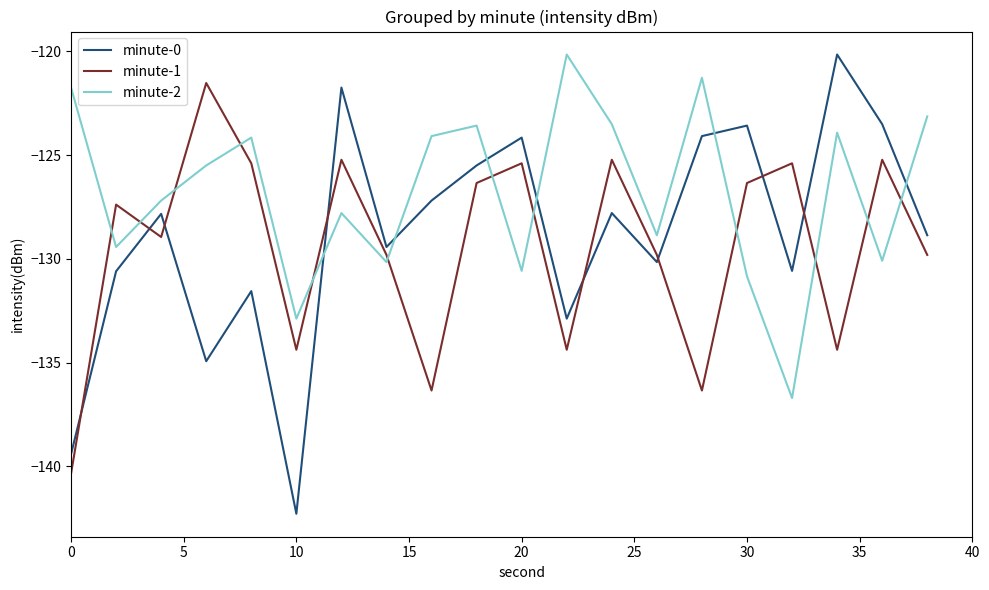

How many intersections are there between minute-1 and minute-2?

12